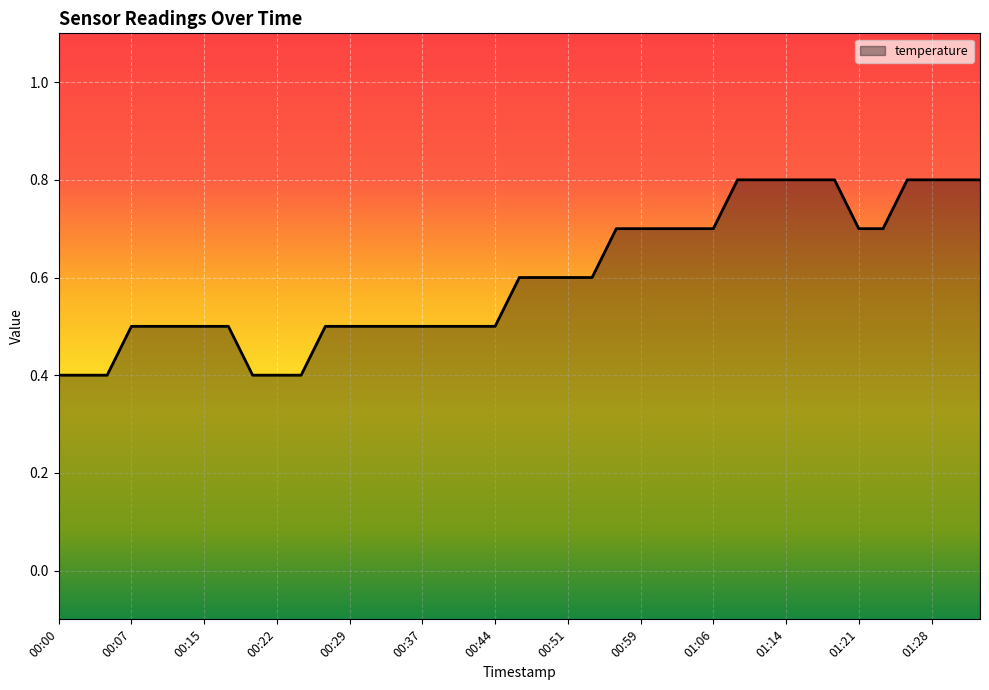

True or false: the data shows 0.2 at 00:17.

False